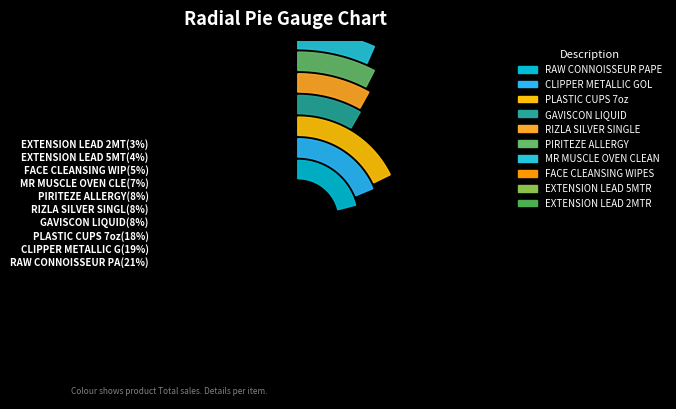

True or false: EXTENSION LEAD 5MTR accounts for 4% of the total.

True